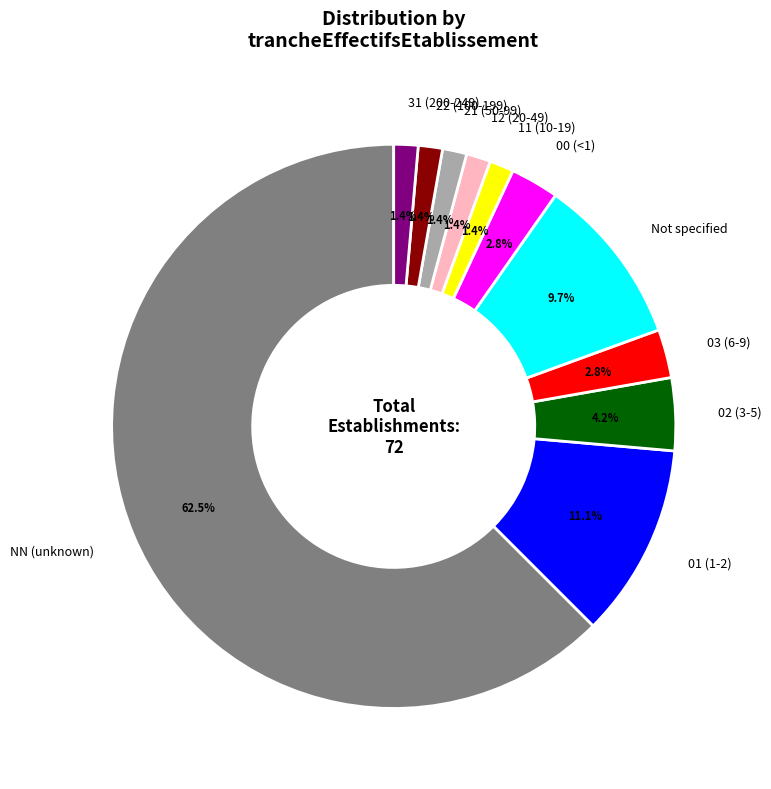

Combined, what portion of the pie is 12 (20-49) and Not specified?

11.1%